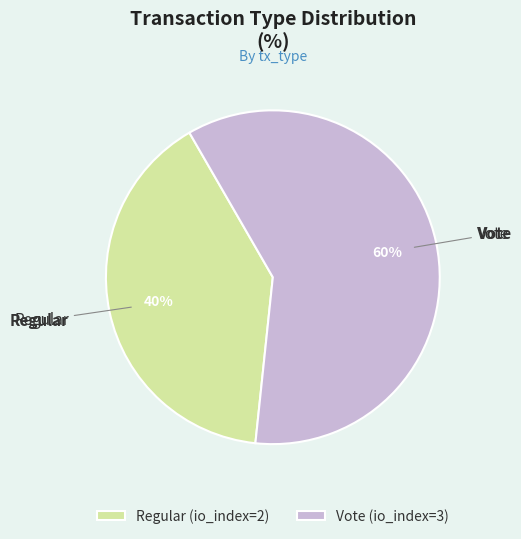

Which category has the biggest portion of the pie?

Vote